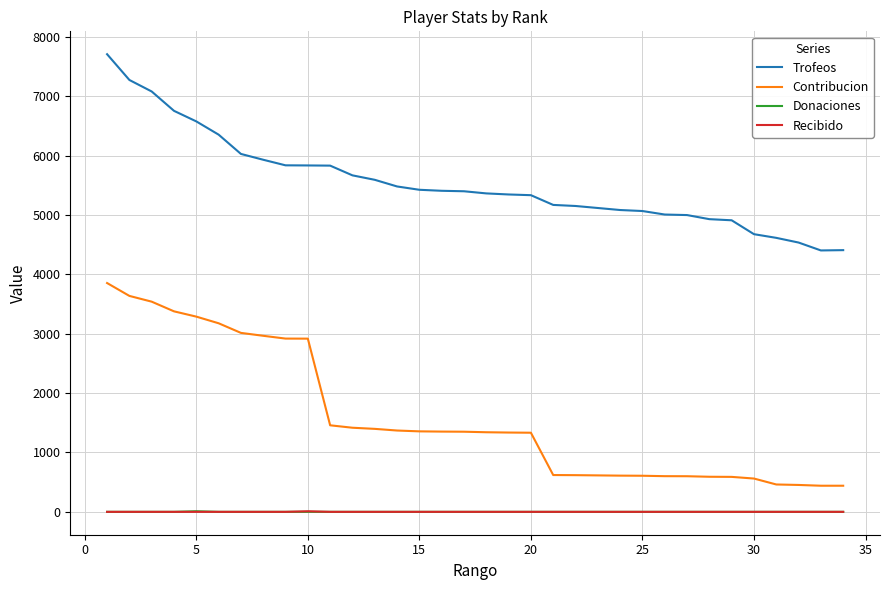

Which series has the largest total across all categories?

Trofeos